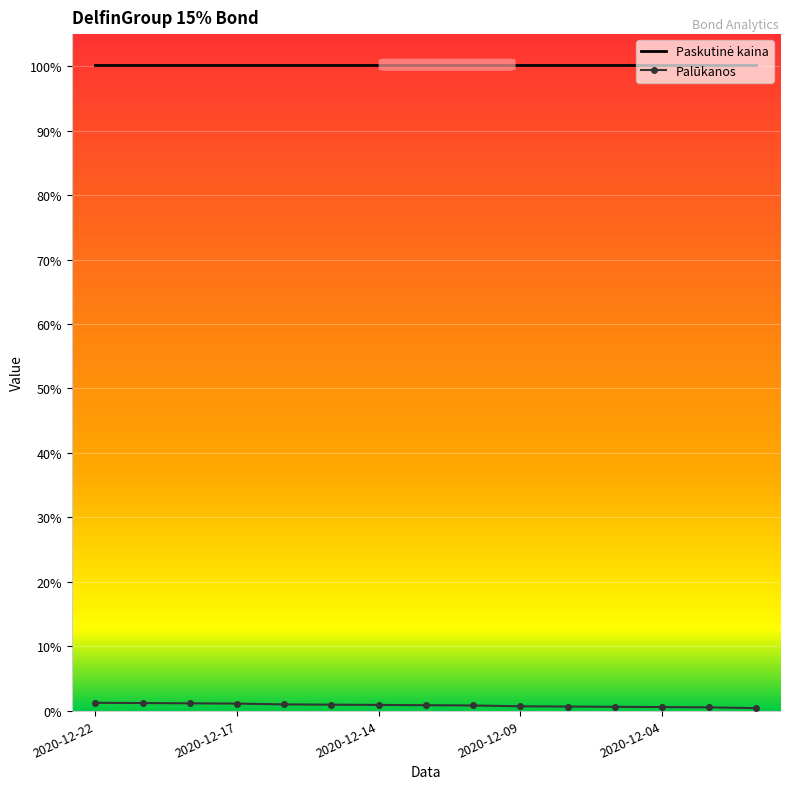

How many lines are shown in the chart?

2